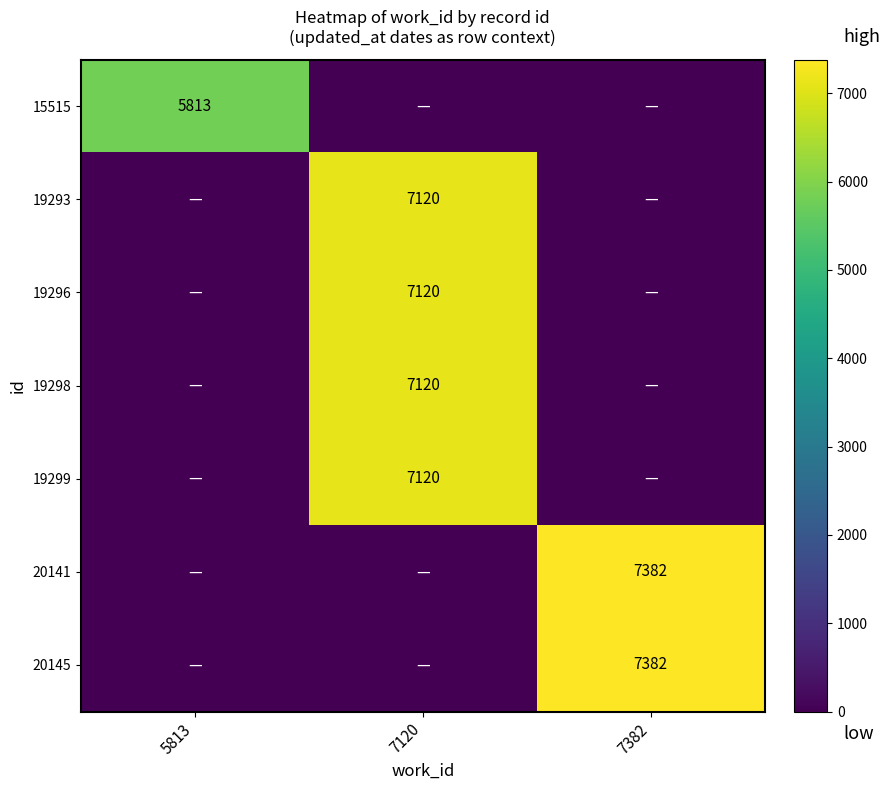

Which label corresponds to the largest value in the chart?

7382